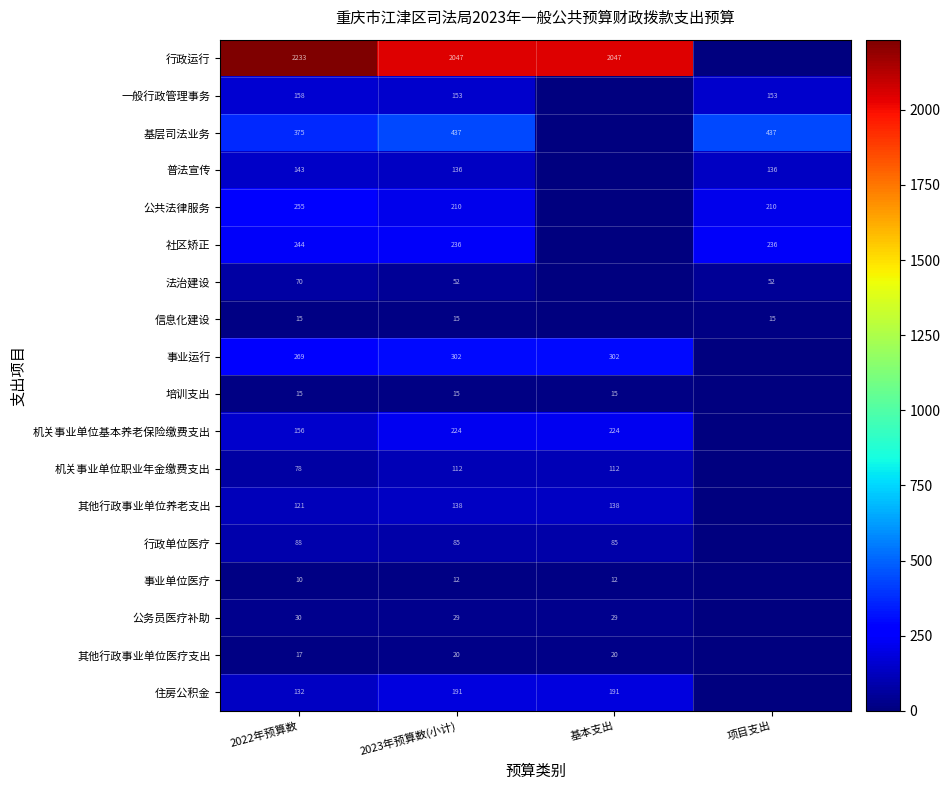

Which label corresponds to the smallest value in the chart?

项目支出